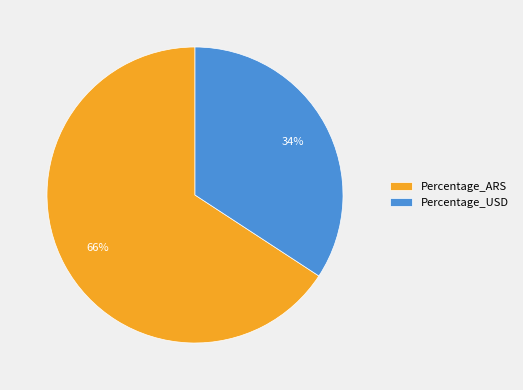

To the nearest percent, what is the combined percentage of Percentage_USD and Percentage_ARS?

100%